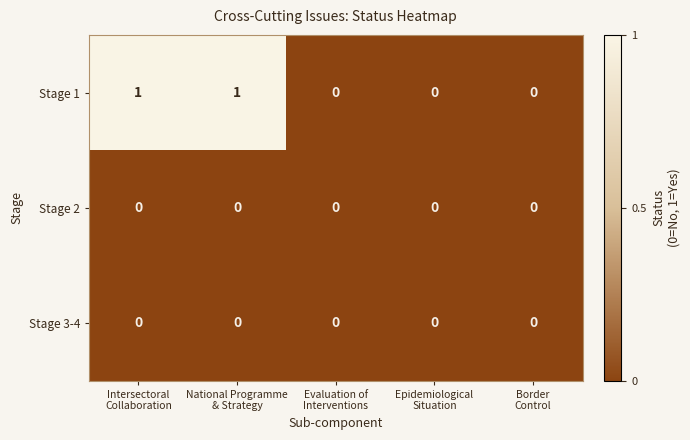

Between Intersectoral
Collaboration and Border
Control, which series saw the biggest shift?

Stage 1